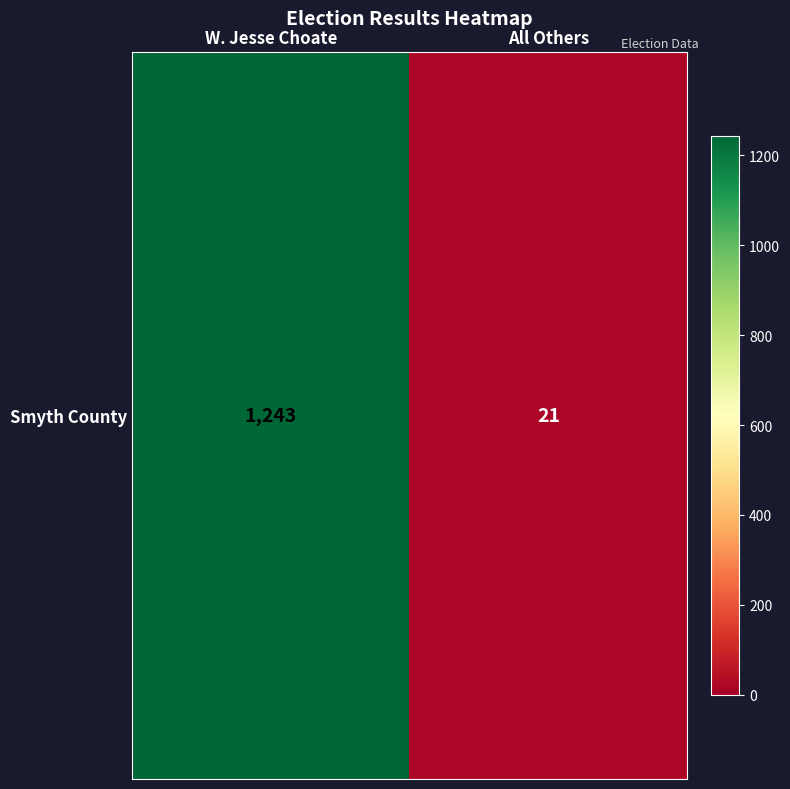

List the labels in order of value, largest first.

W. Jesse Choate, All Others